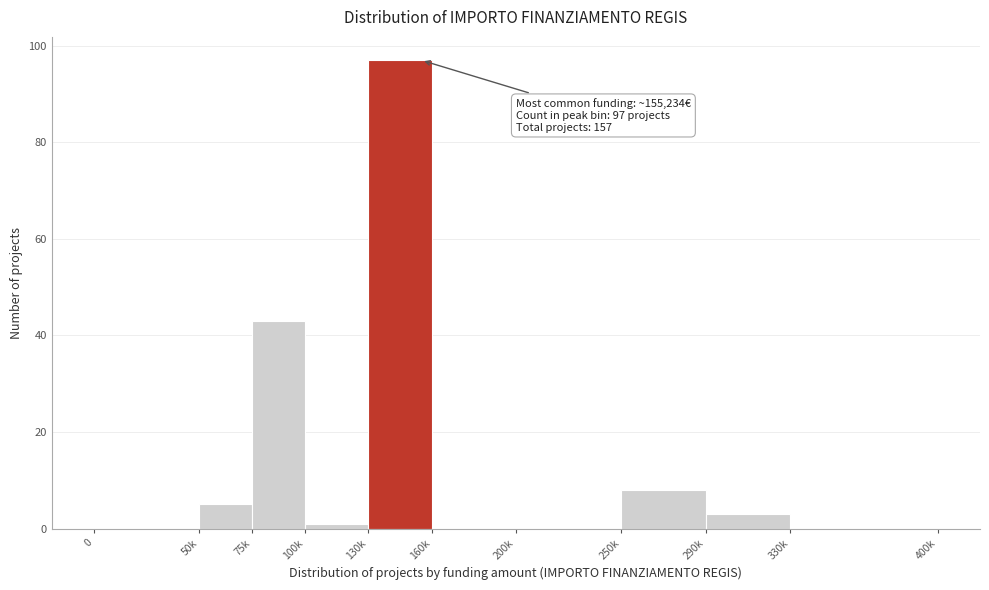

Reading right to left, transcribe all the data shown in this chart.

330k=0	290k=3	250k=8	200k=0	160k=0	130k=97	100k=1	75k=43	50k=5	0=0